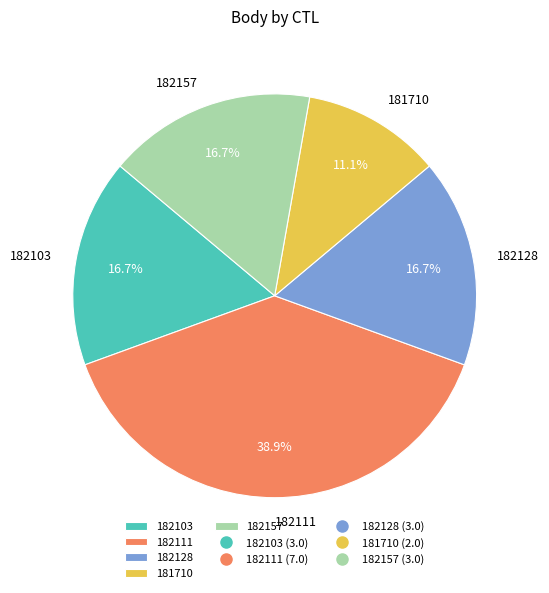

How many segments does this pie chart have?

5